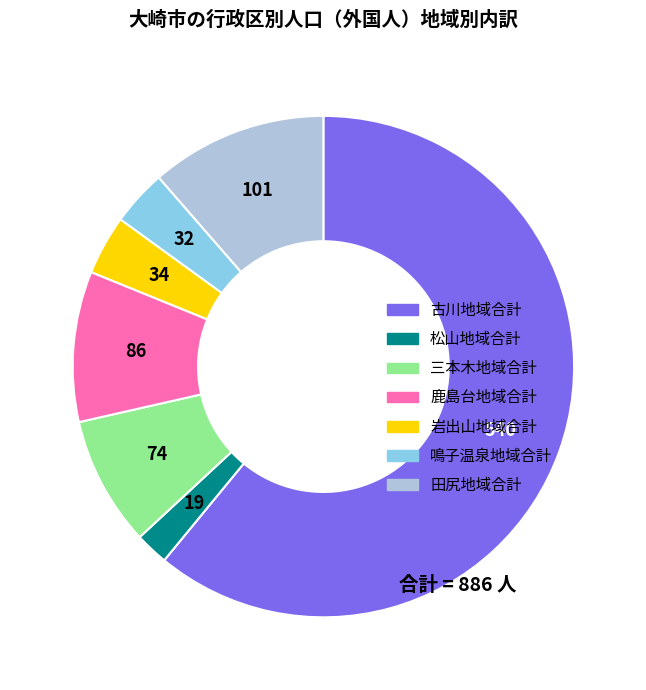

Do 古川地域合計 and 岩出山地域合計 together represent more than half of the pie?

Yes